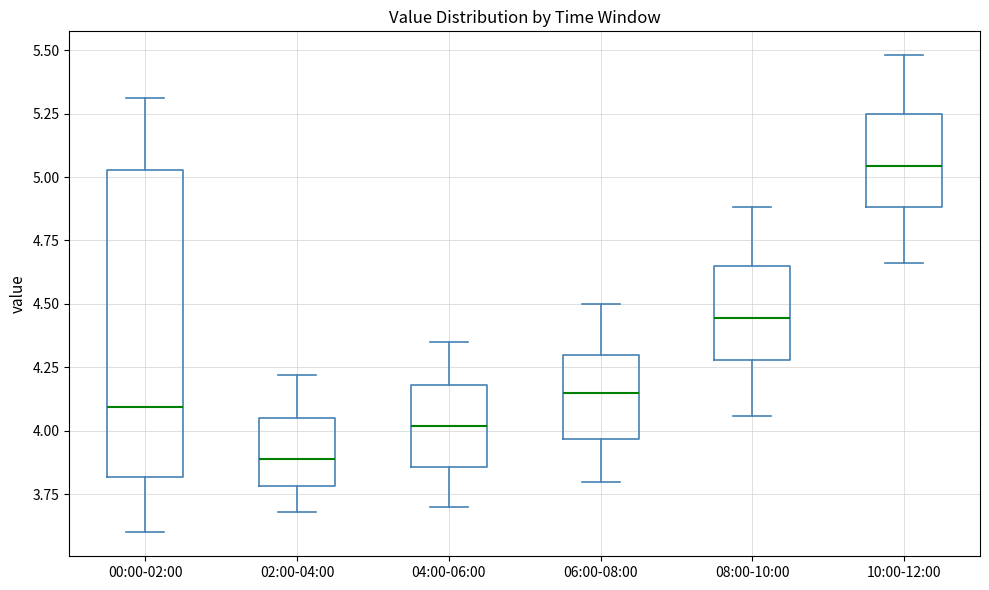

Which box has the highest median line?

10:00-12:00